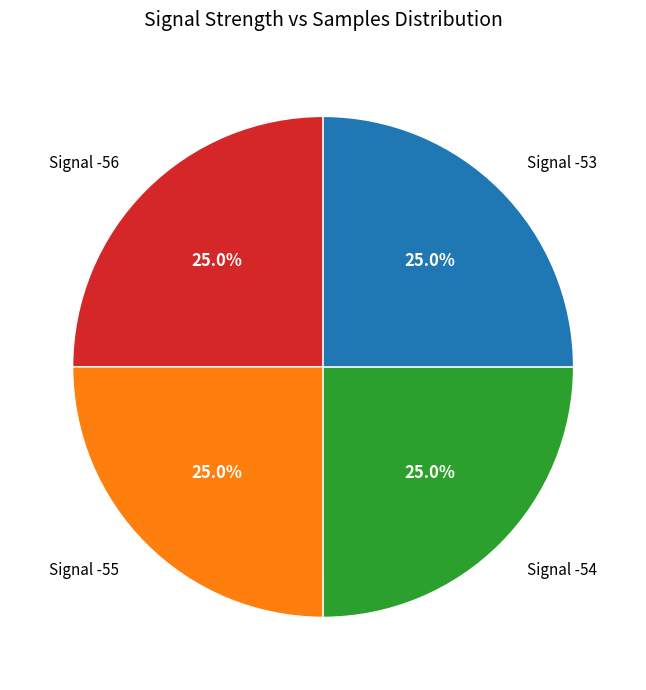

Count the number of slices in the pie.

4